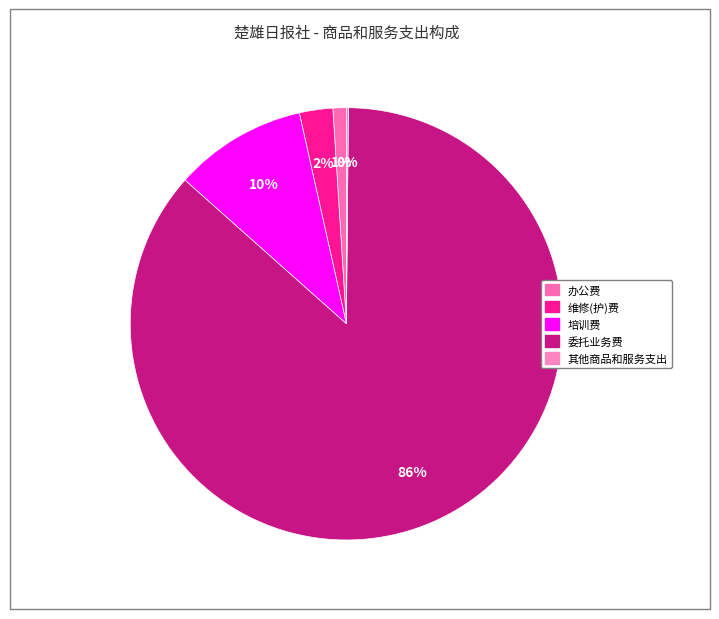

To the nearest percent, what portion does 办公费 represent?

1%